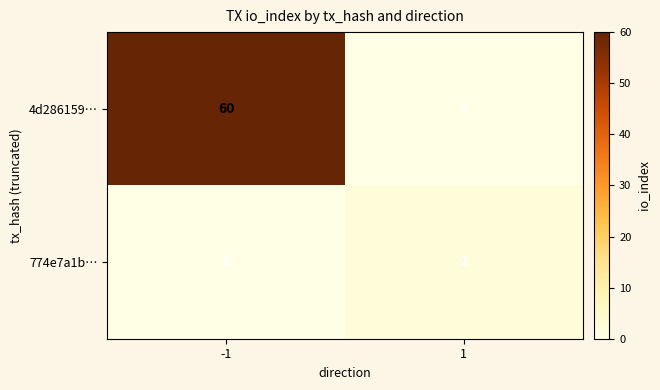

List the series in order of their overall mean, lowest first.

774e7a1b…, 4d286159…